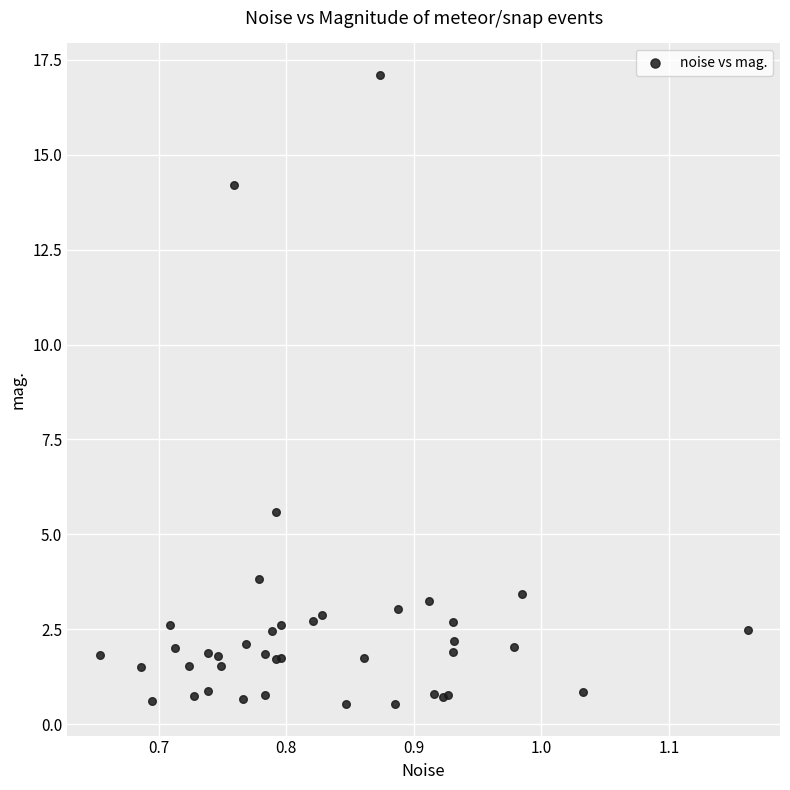

What Y value in the scatter plot is closest to 8?

5.6